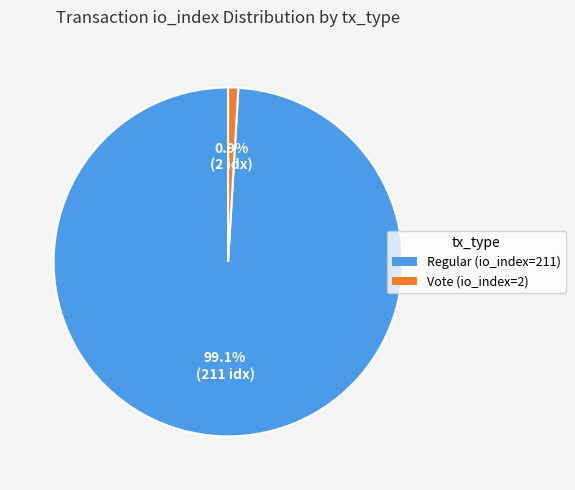

The Vote (io_index=2) slice represents 11% of the pie. True or false?

False